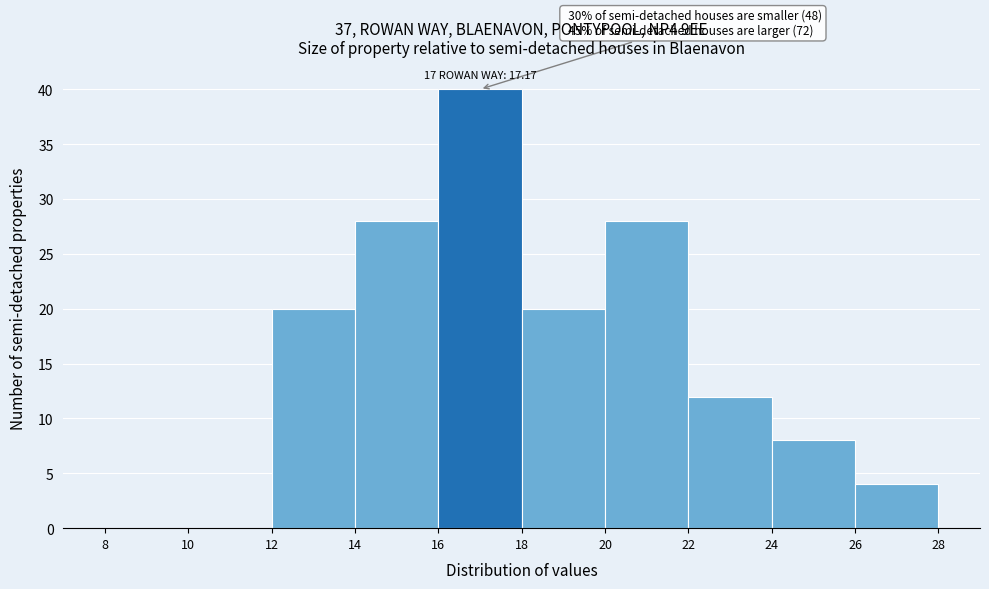

Which range on the x-axis has the tallest bar?

16 to 18